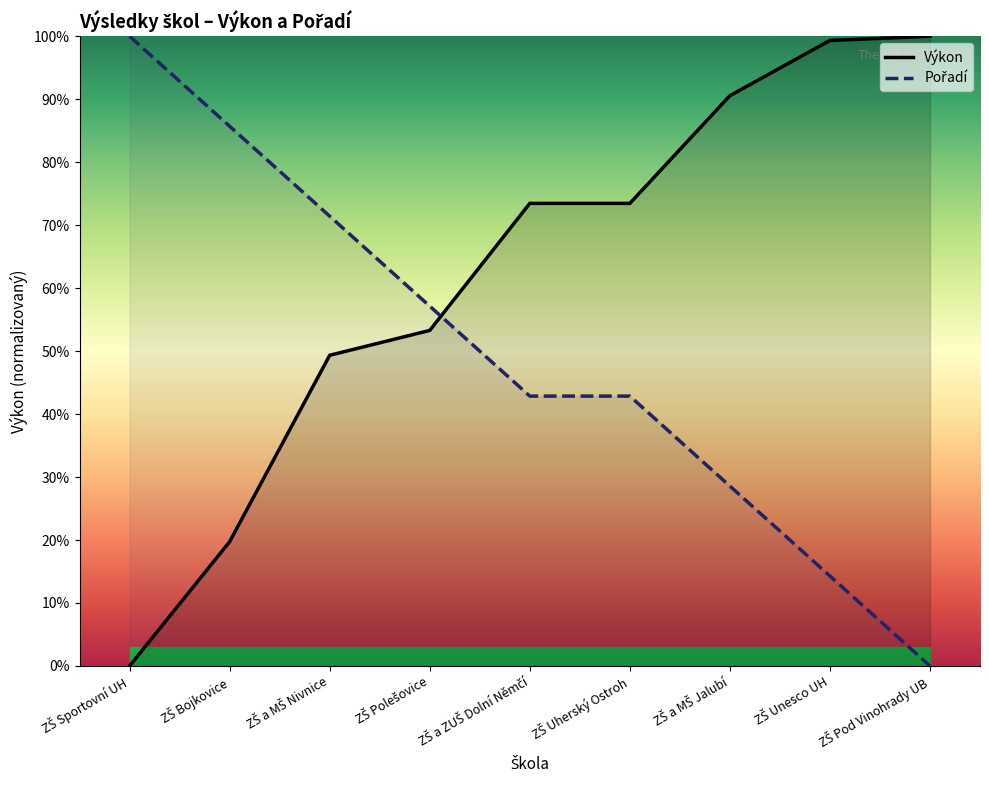

Reading left to right, list all the values displayed in this chart.

Výkon: 0.0	19.7	49.3	53.3	73.5	73.5	90.6	99.3	100.0
Pořadí: 100.0	85.7	71.4	57.1	42.9	42.9	28.6	14.3	0.0